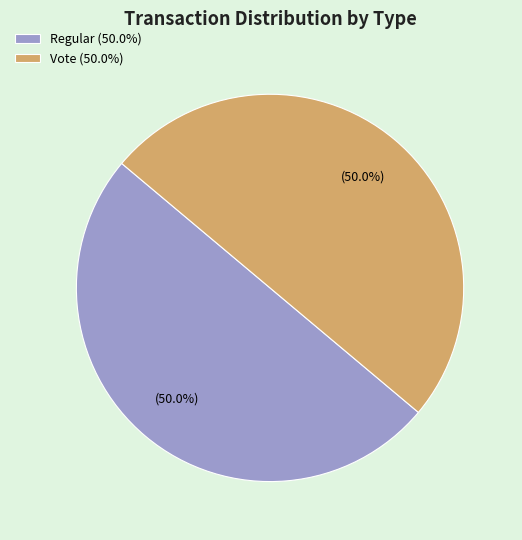

What percentage do Vote (50.0%) and Regular (50.0%) together represent?

100.0%